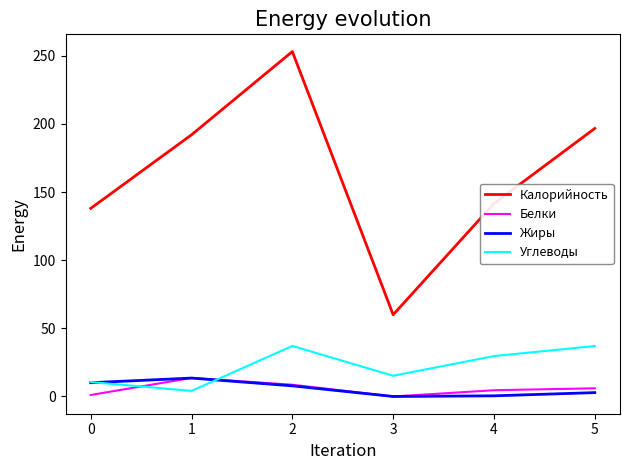

How many interior local valleys does the Углеводы series have?

2